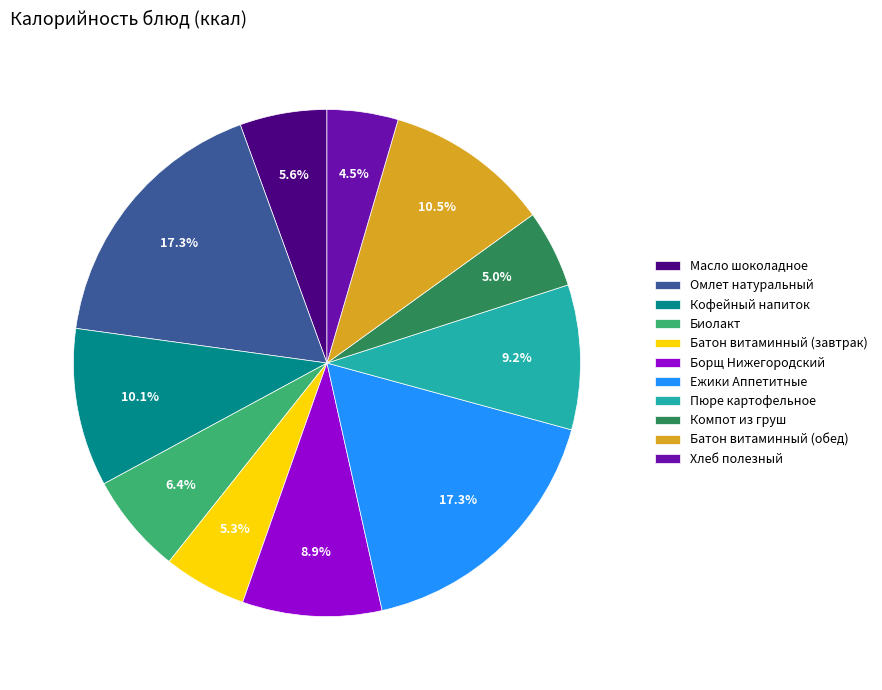

Between Компот из груш and Батон витаминный (обед), which is larger?

Батон витаминный (обед)